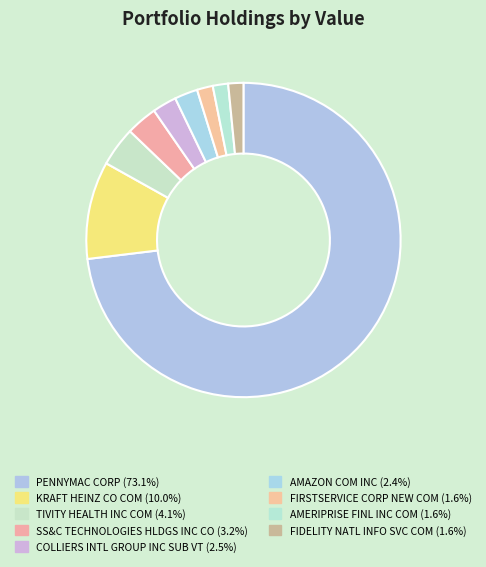

Which has a higher value, KRAFT HEINZ CO COM or AMAZON COM INC?

KRAFT HEINZ CO COM